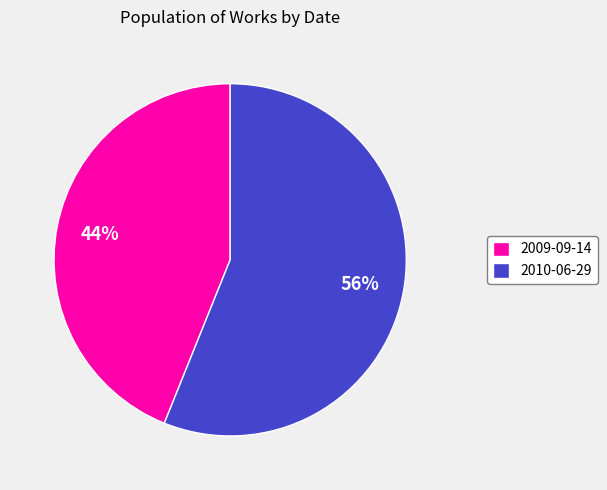

Count the number of slices in the pie.

2